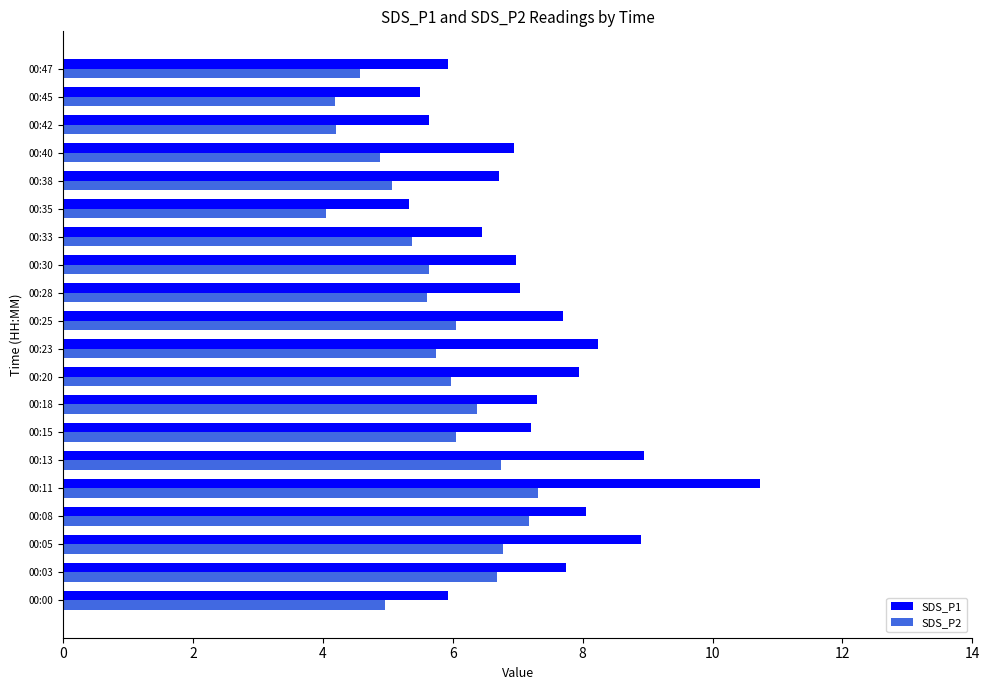

What is the average value of the SDS_P1 series?

7.3